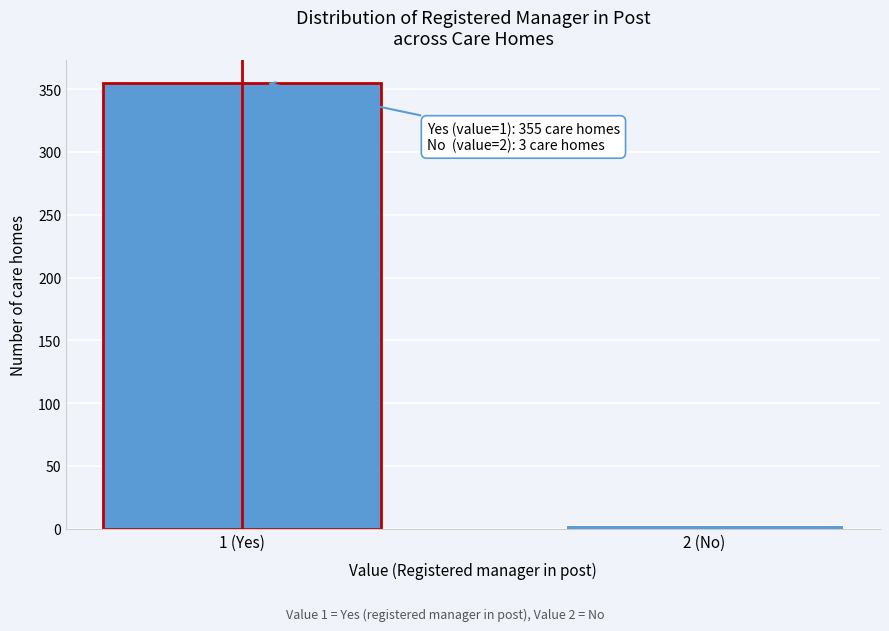

Reading left to right, transcribe all the data shown in this chart.

355	3